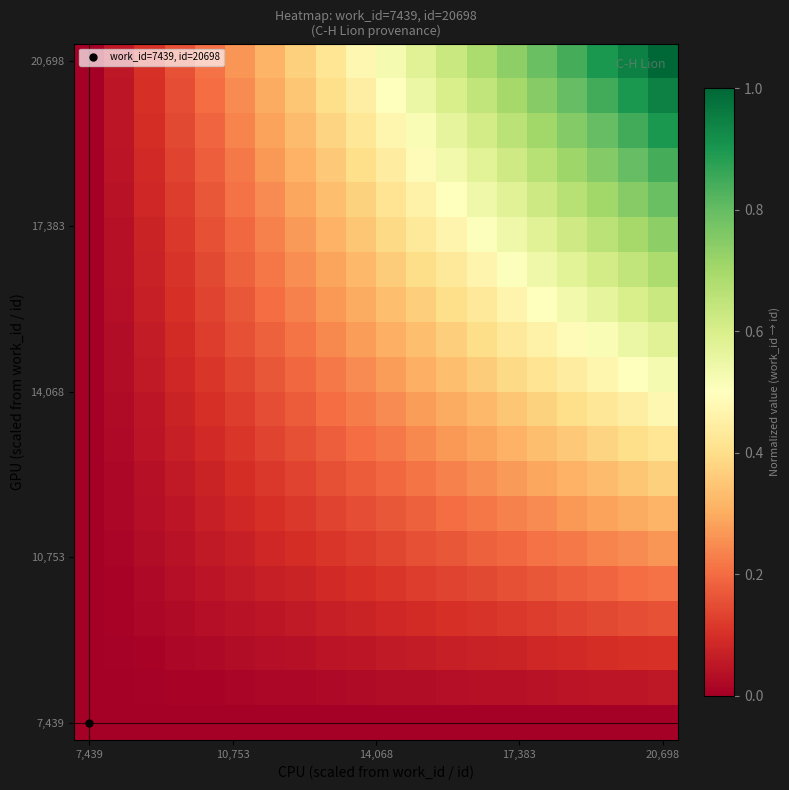

At which category is the sum across all series the highest?

20,698